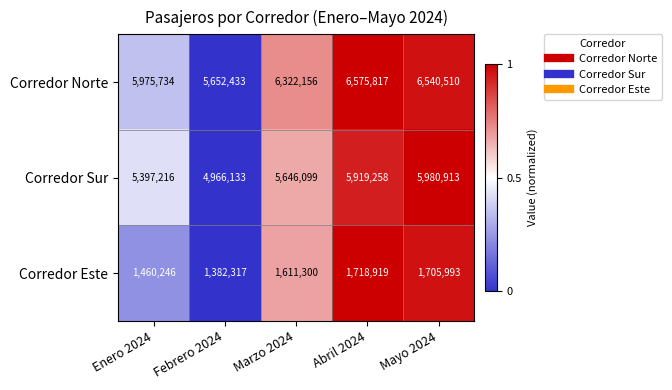

At which category is the sum across all series the highest?

Mayo 2024